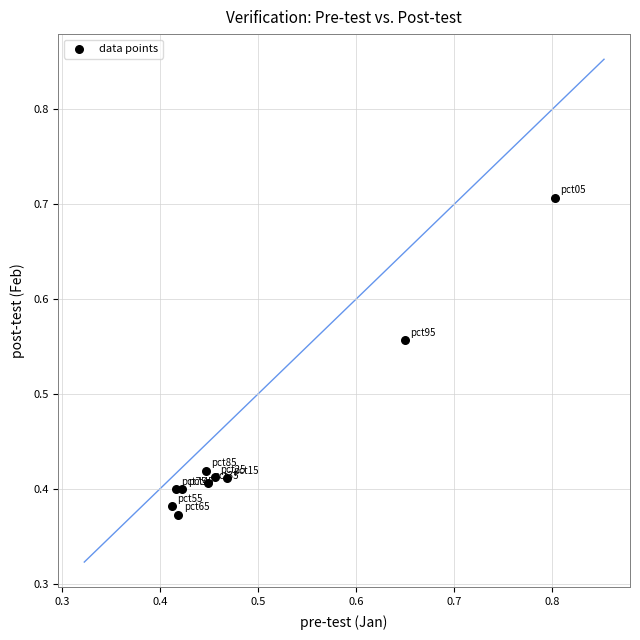

What is the range of Y values (max minus min)?

0.3